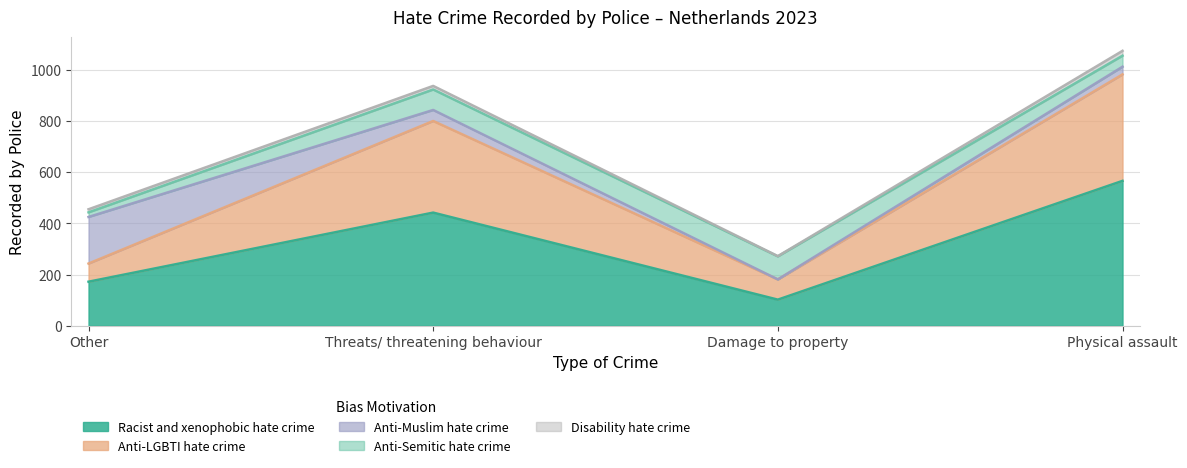

What is the difference between the second highest and minimum values in the Anti-LGBTI hate crime series?

287